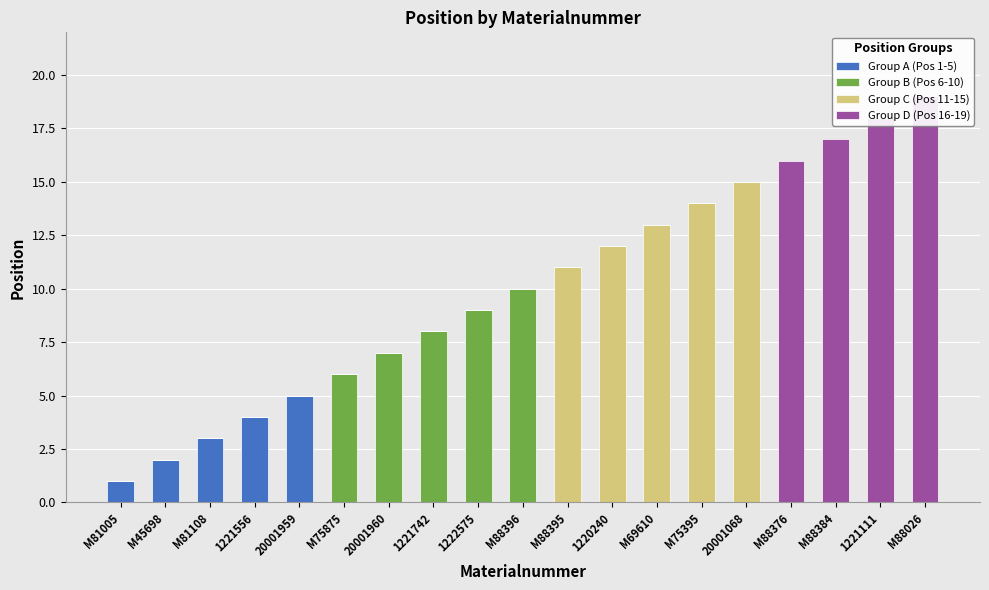

Reading right to left, extract all data points from this chart.

Group A (Pos 1-5): 0	0	0	0	0	0	0	0	0	0	0	0	0	0	5	4	3	2	1
Group B (Pos 6-10): 0	0	0	0	0	0	0	0	0	10	9	8	7	6	0	0	0	0	0
Group C (Pos 11-15): 0	0	0	0	15	14	13	12	11	0	0	0	0	0	0	0	0	0	0
Group D (Pos 16-19): 19	18	17	16	0	0	0	0	0	0	0	0	0	0	0	0	0	0	0